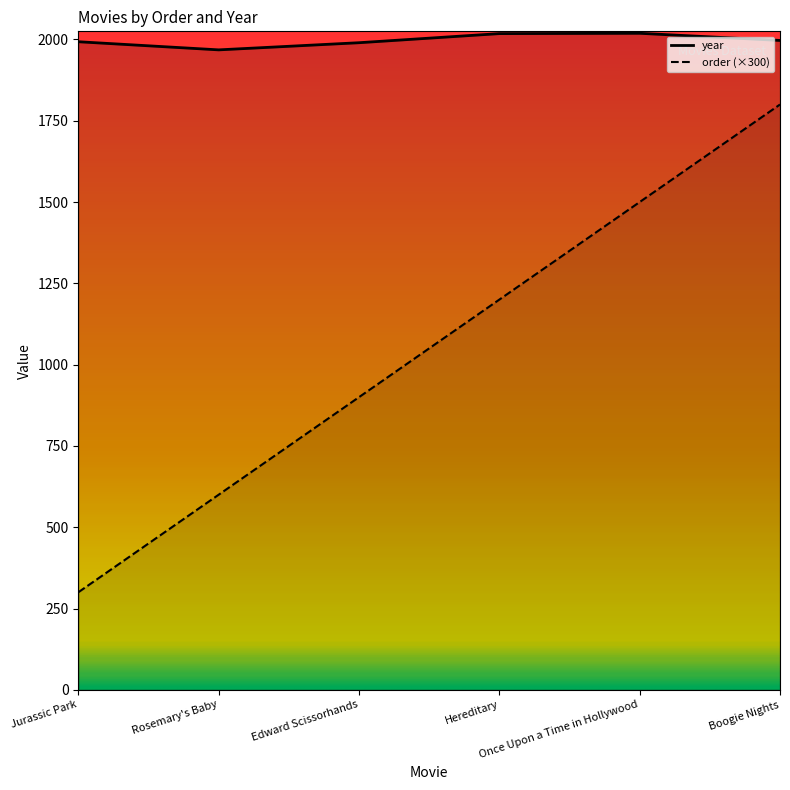

What are all the series names shown in the legend?

year, order (×300)